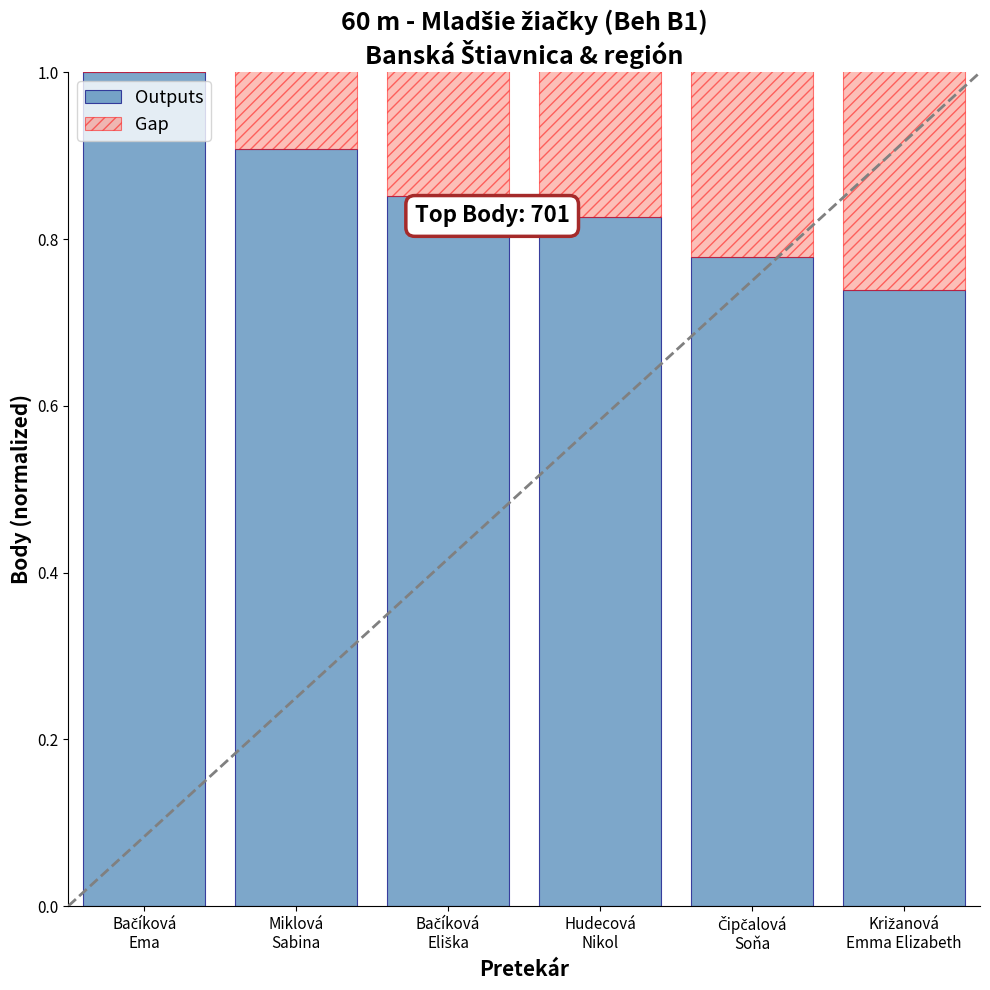

What value does the Outputs series have at Miklová
Sabina?

0.9